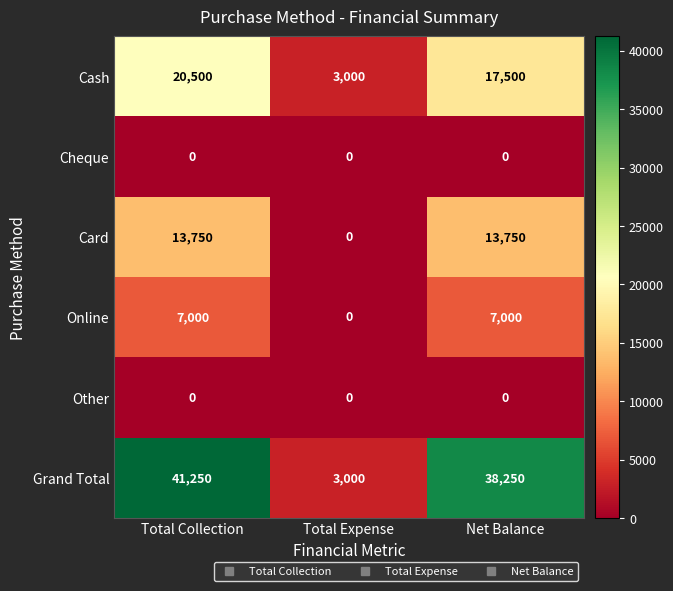

Read the Cash value at Total Collection, to the nearest 50.

20500